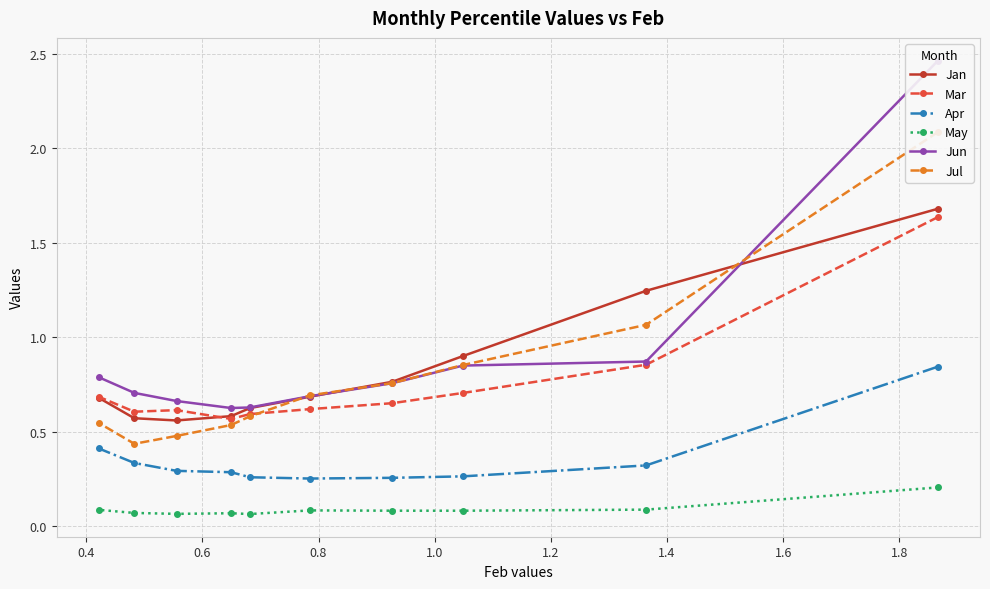

What is the highest value of the Jan series?

1.7